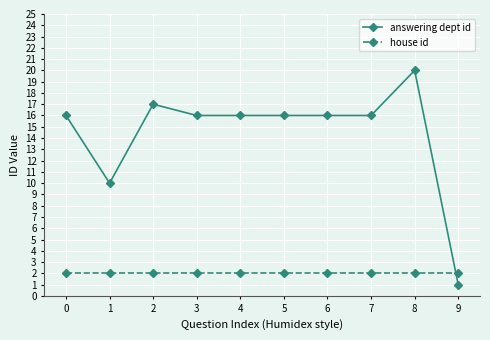

How many times do house id and answering dept id cross each other?

1